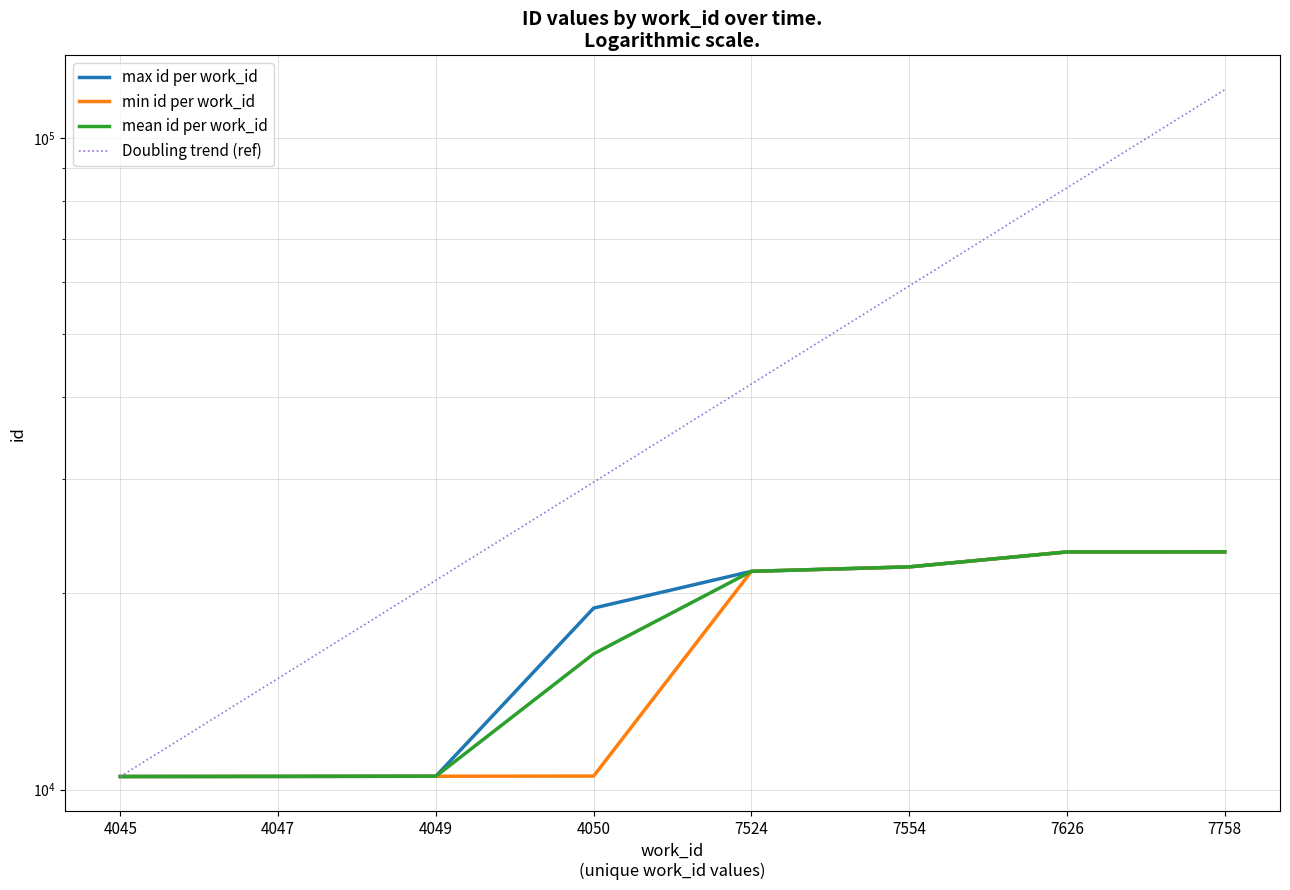

What is the value of the min id per work_id point at the 8th from the left?

23171.0